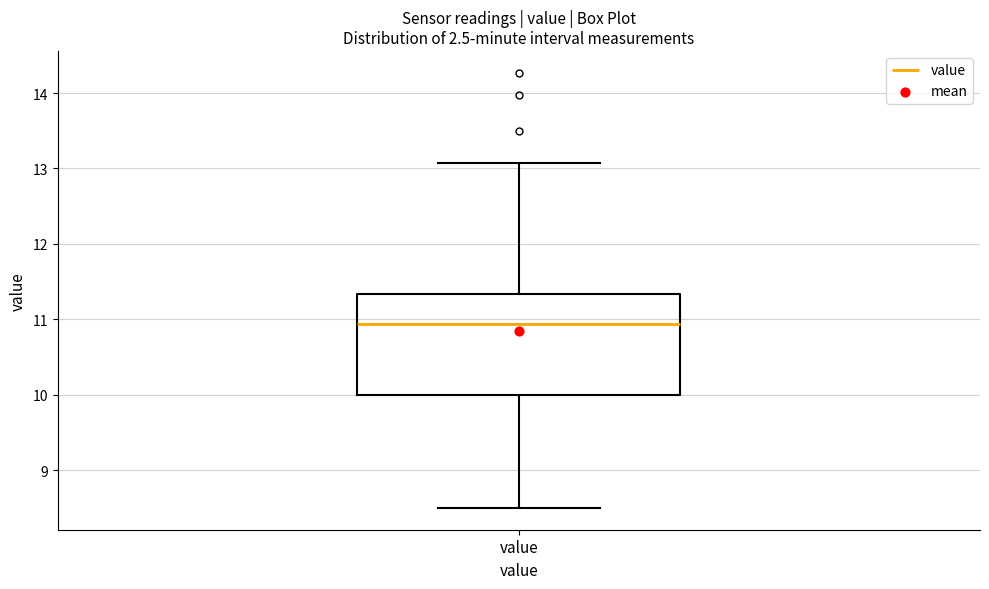

Transcribe this box plot: give where the median line is, the range the box spans, and where the two whiskers end, as read against the y-axis. The values are not printed on the chart, so give them approximately, as read against the axis.

median 10.9, box 10.0 to 11.3, whiskers 8.5 to 13.1